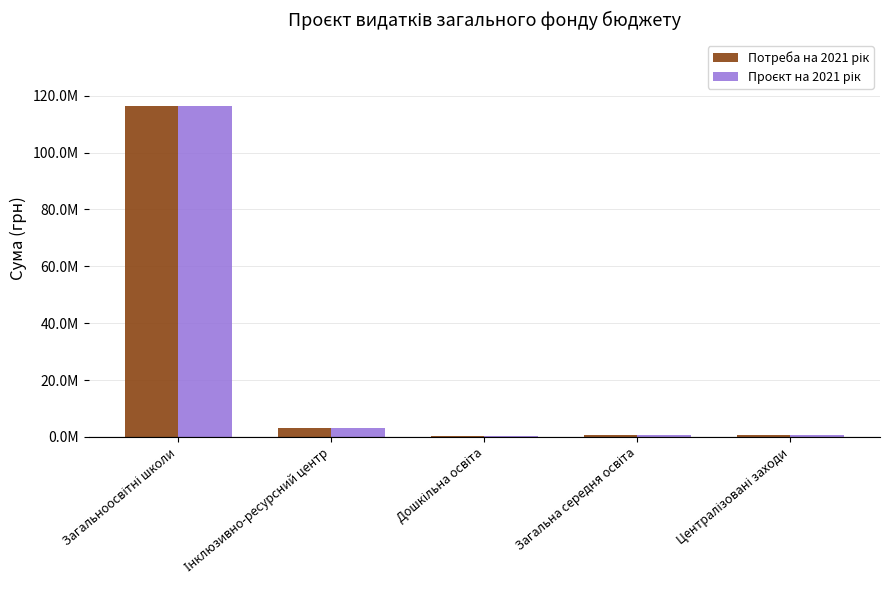

List the series in order of their peak value, highest first.

Потреба на 2021 рік, Проєкт на 2021 рік